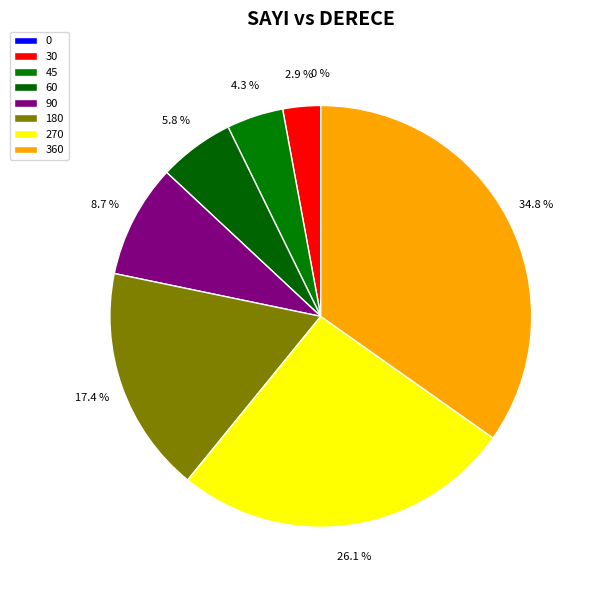

Does 270 account for over 50% of the chart?

No